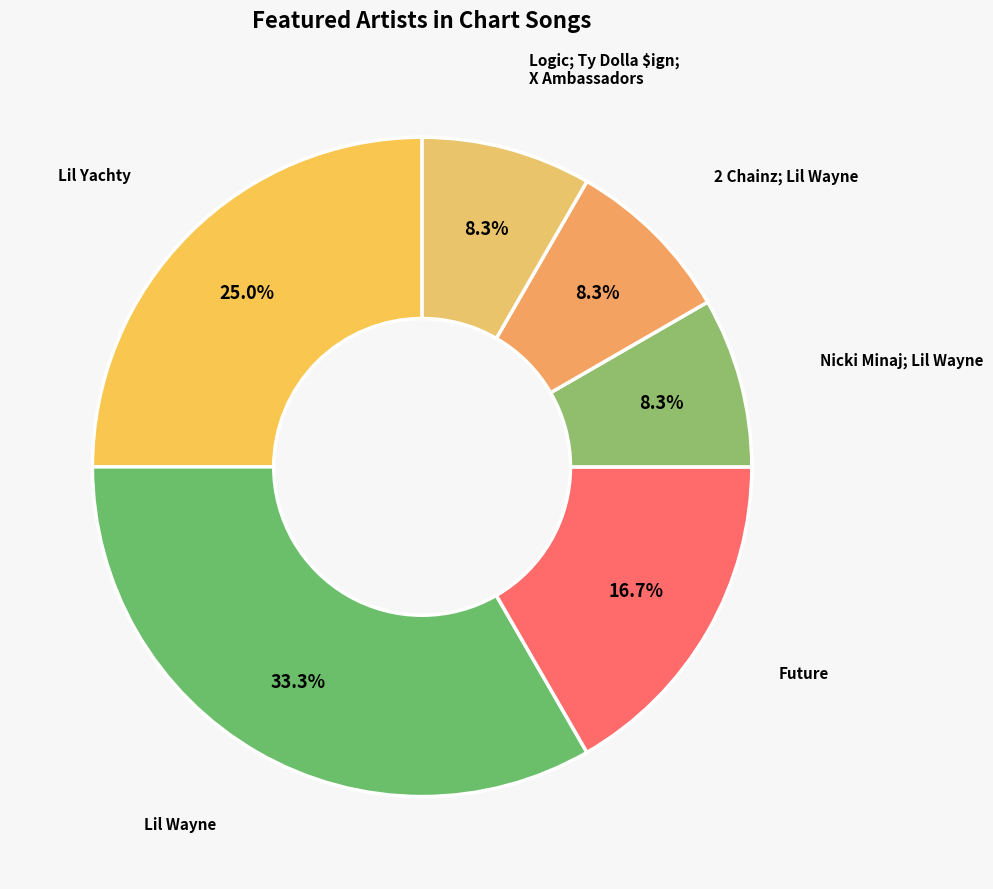

Count the number of slices in the pie.

6